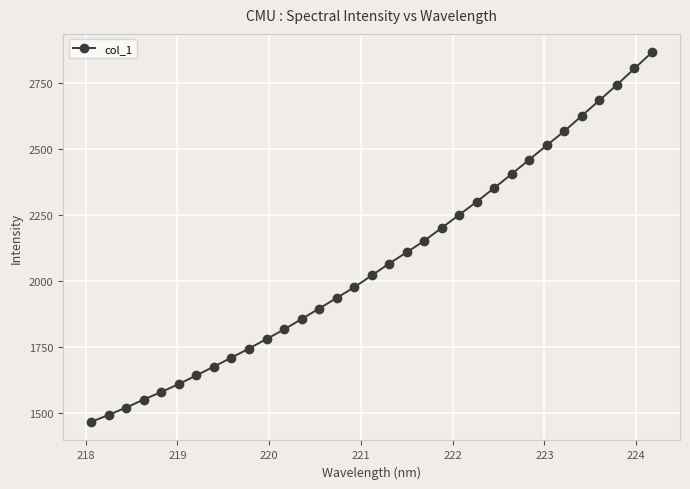

How many distinct data groups are displayed?

1